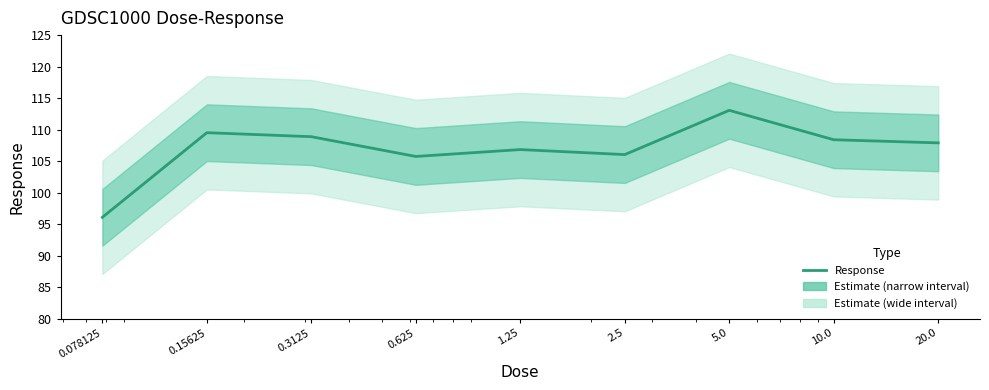

What position from the left is 1.25?

5